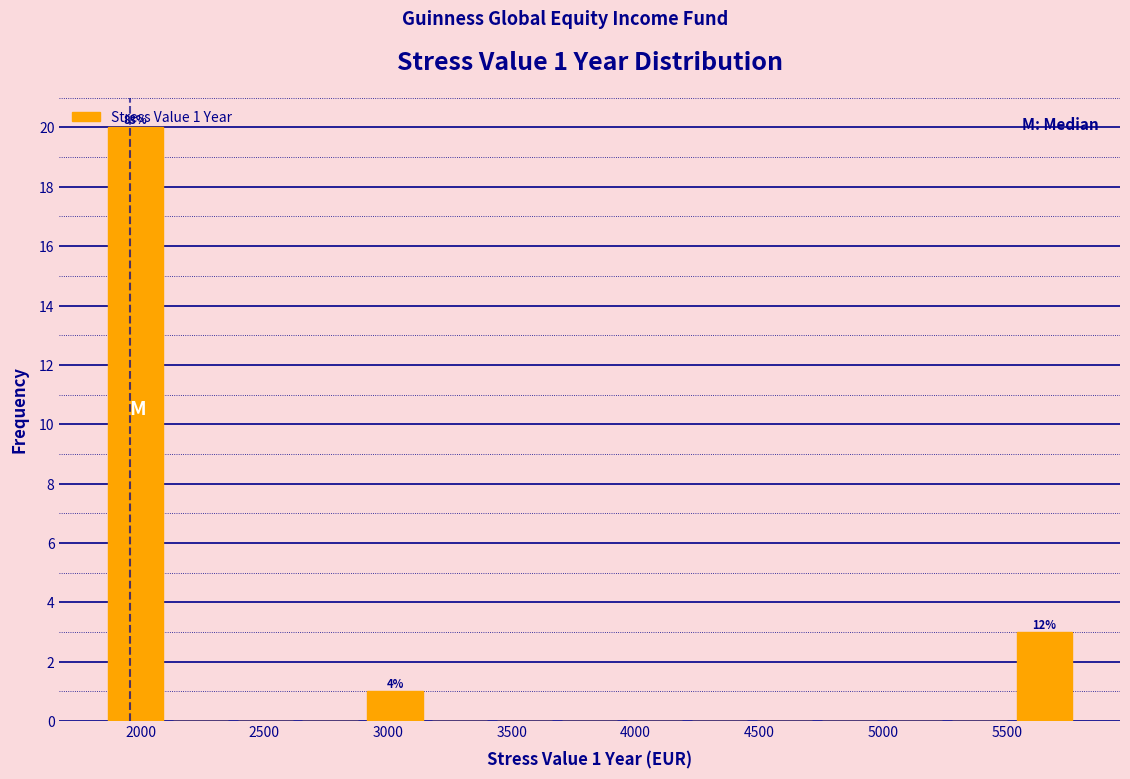

Over which range of the x-axis is the bar tallest?

1850 to 2100